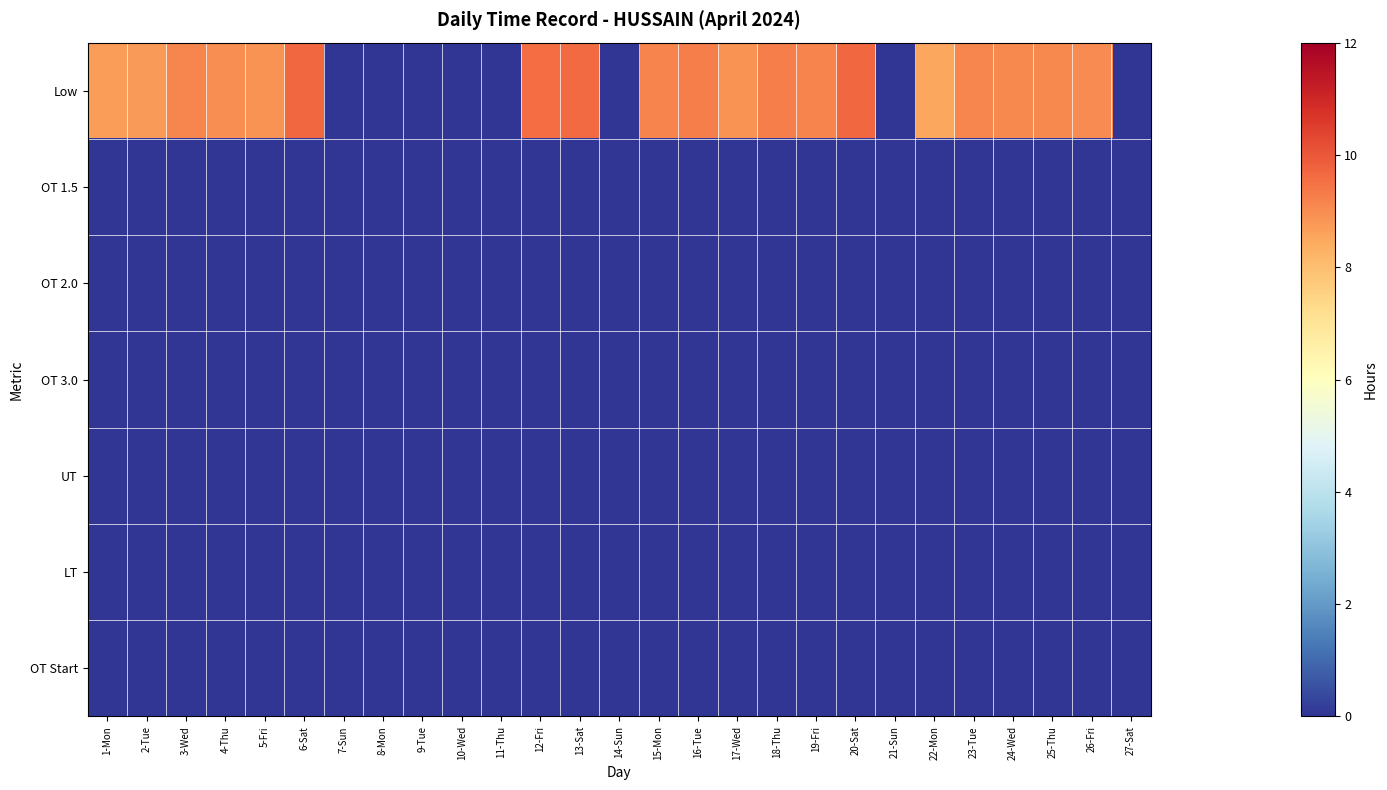

Rank the series at 19-Fri from highest to lowest value.

Low, OT 1.5, OT 2.0, OT 3.0, UT, LT, OT Start